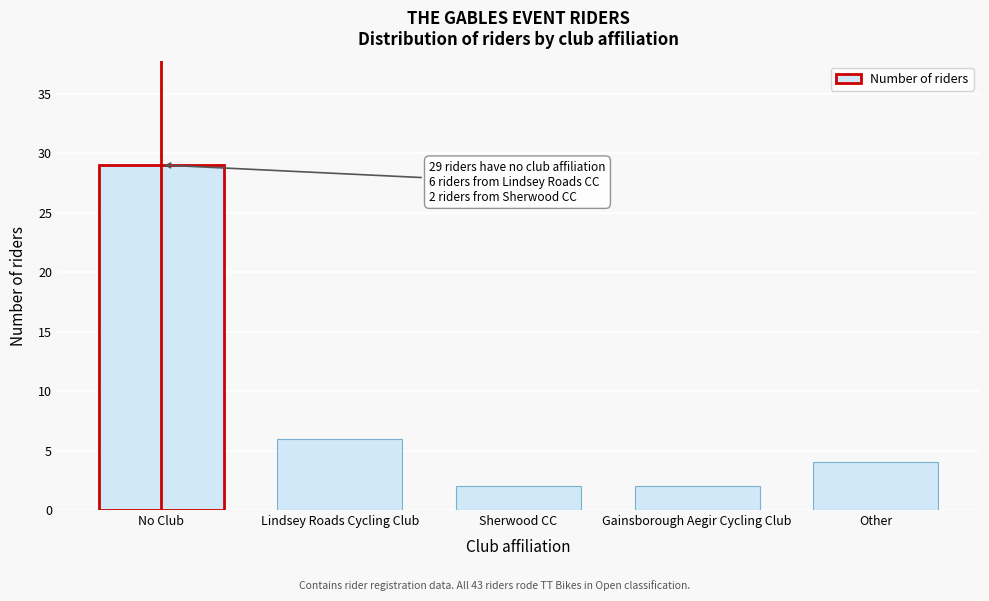

Reading left to right, what are all the values shown in this chart?

29	6	2	2	4